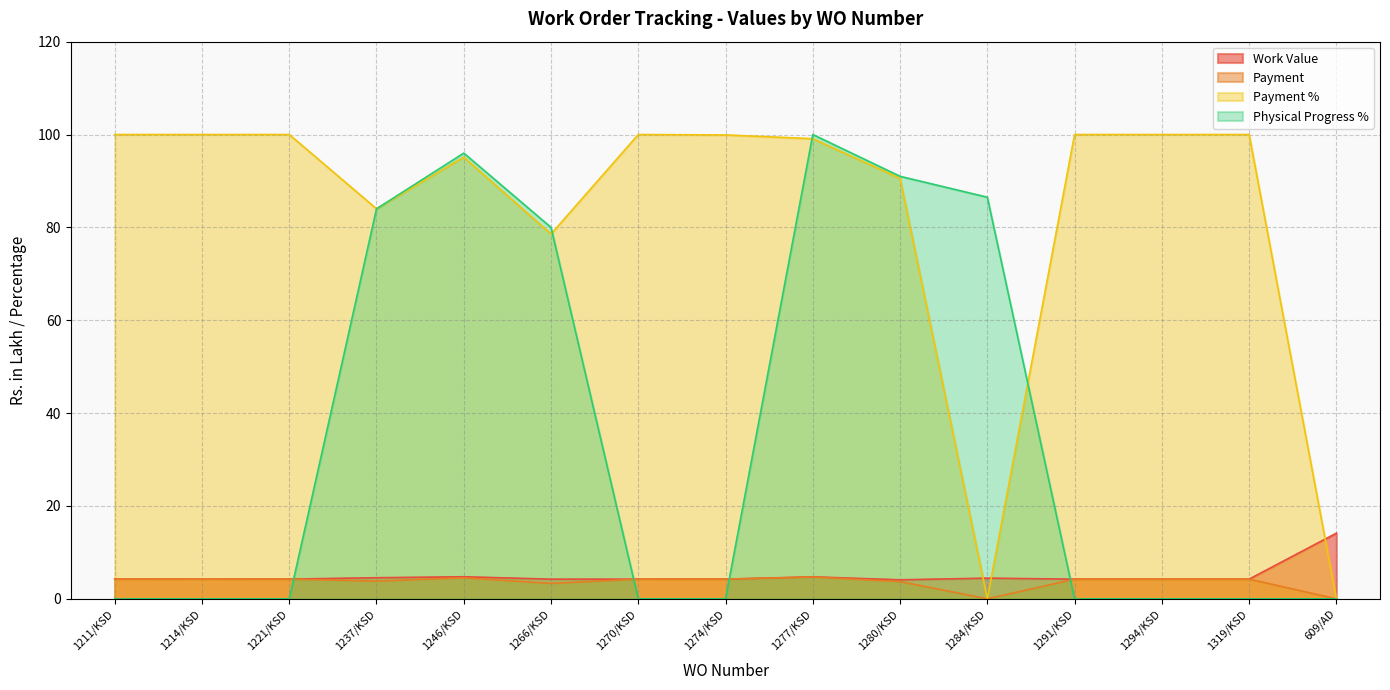

At which category is the sum across all series the highest?

1277/KSD